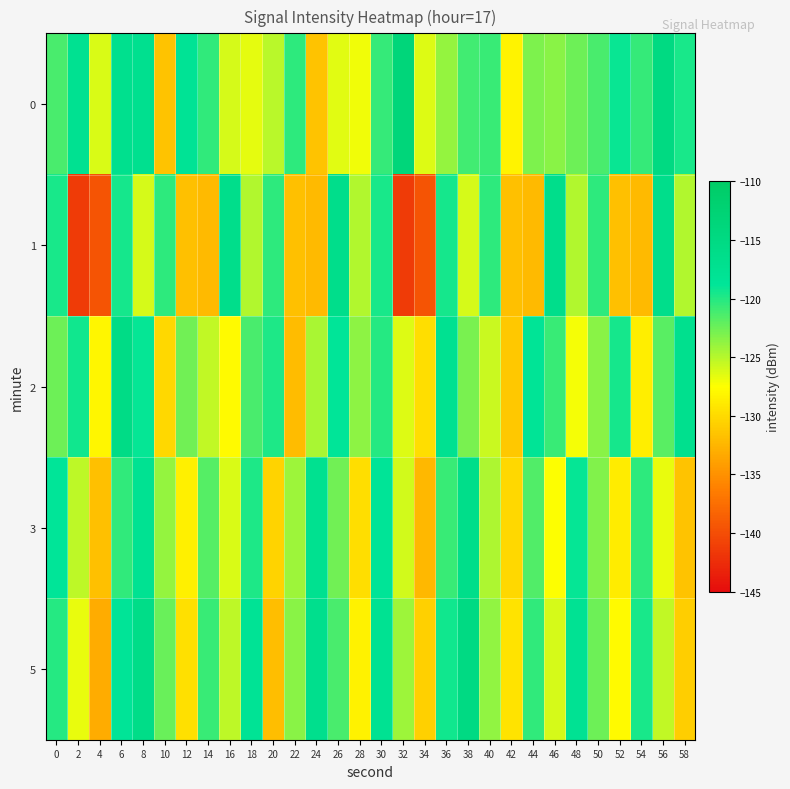

What is the maximum value shown in the chart?

-113.7